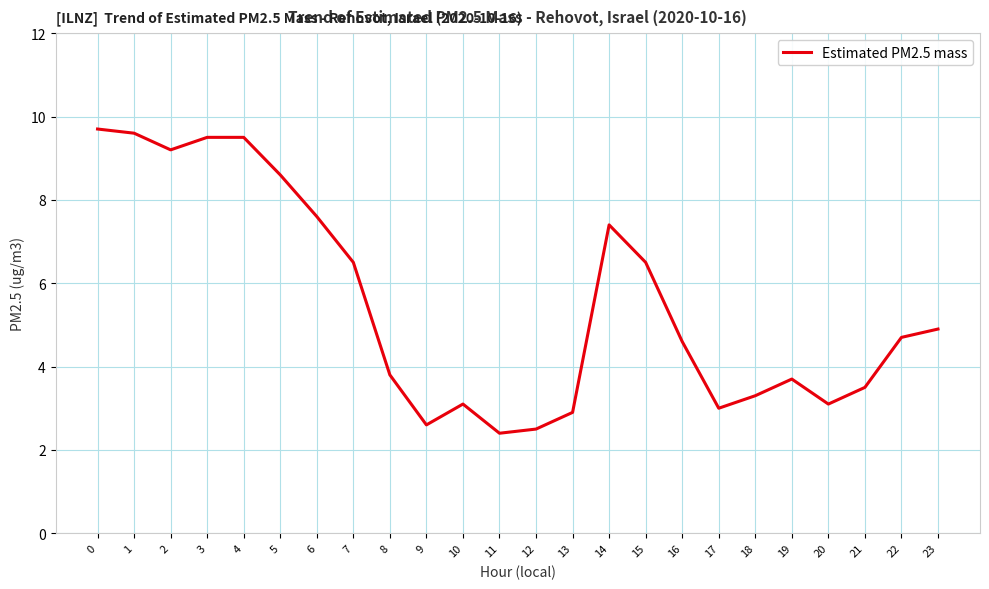

The value at 23 is 6.6. True or false?

False